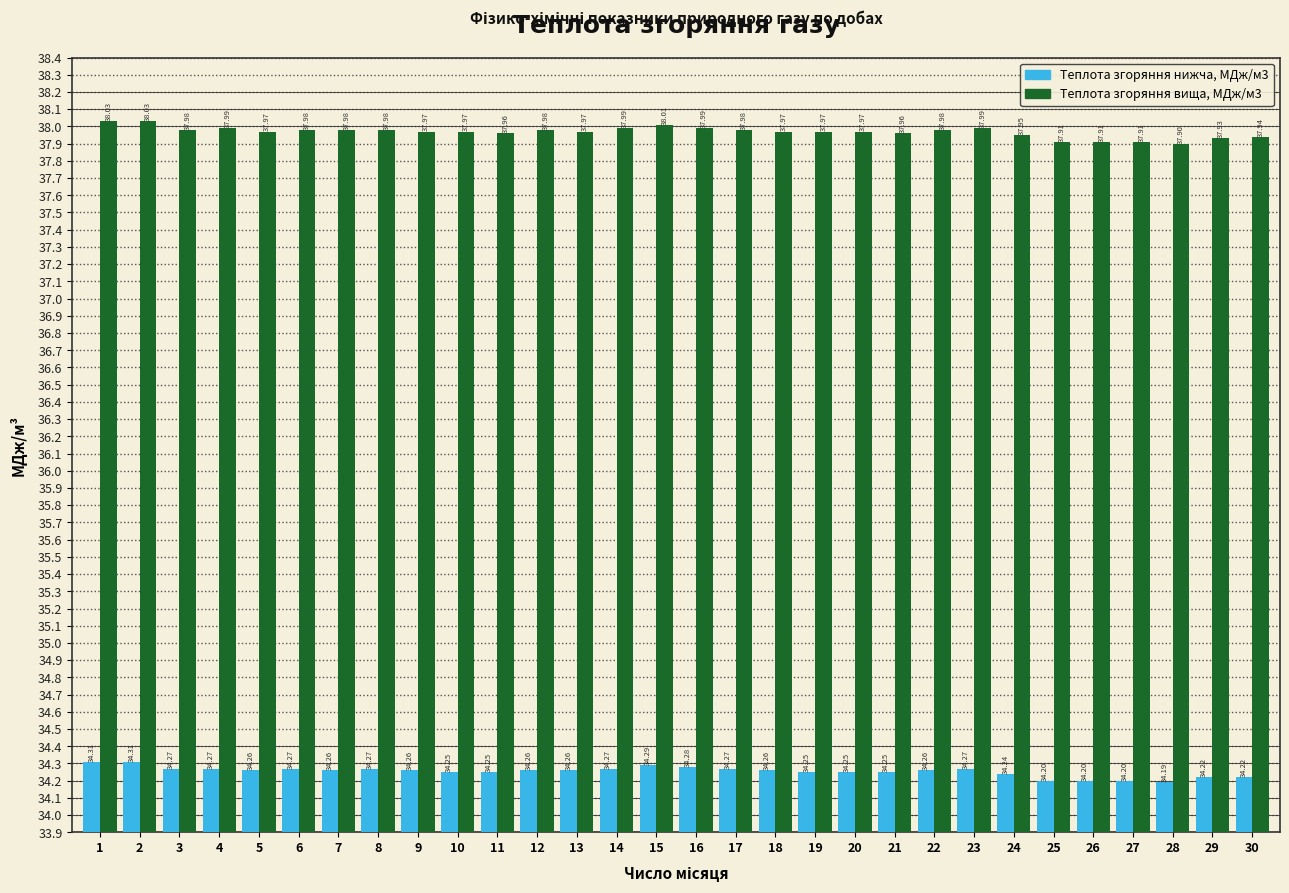

What is the difference between the highest and lowest values at 1?

3.7